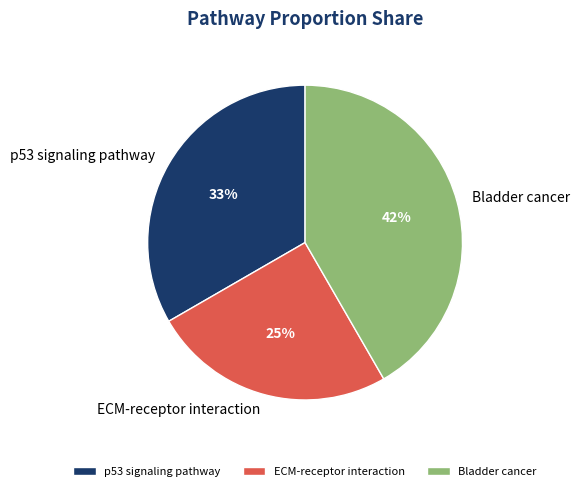

Which category has the smallest portion of the pie?

ECM-receptor interaction